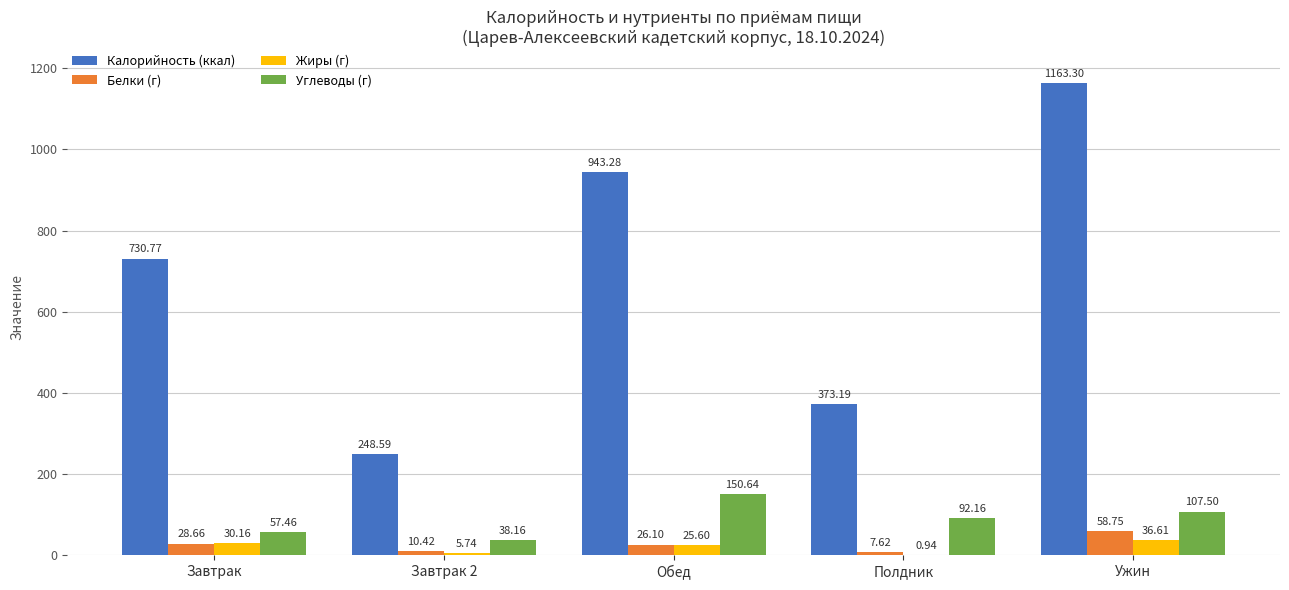

Which label corresponds to the largest value in the chart?

Ужин